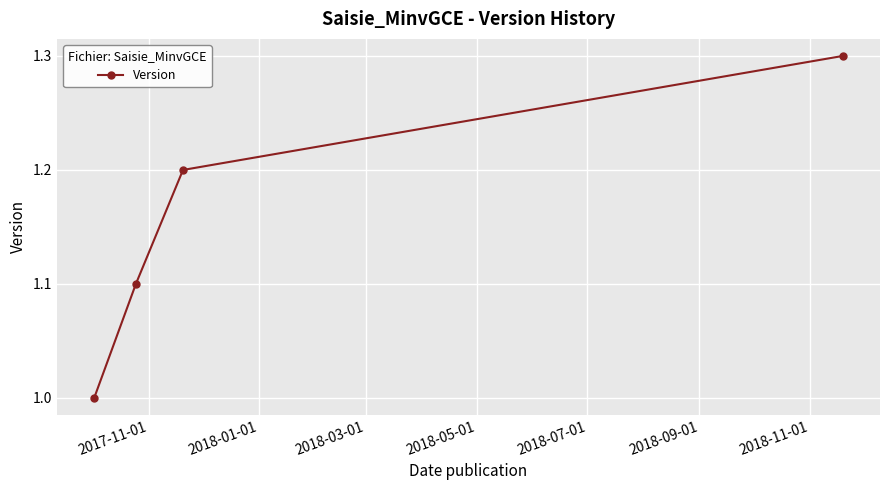

True or false: the data has more than 1 interior local peaks.

False